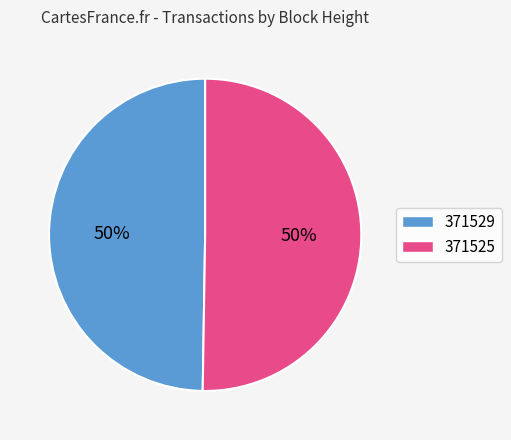

Which slice represents more than half of the pie?

371525